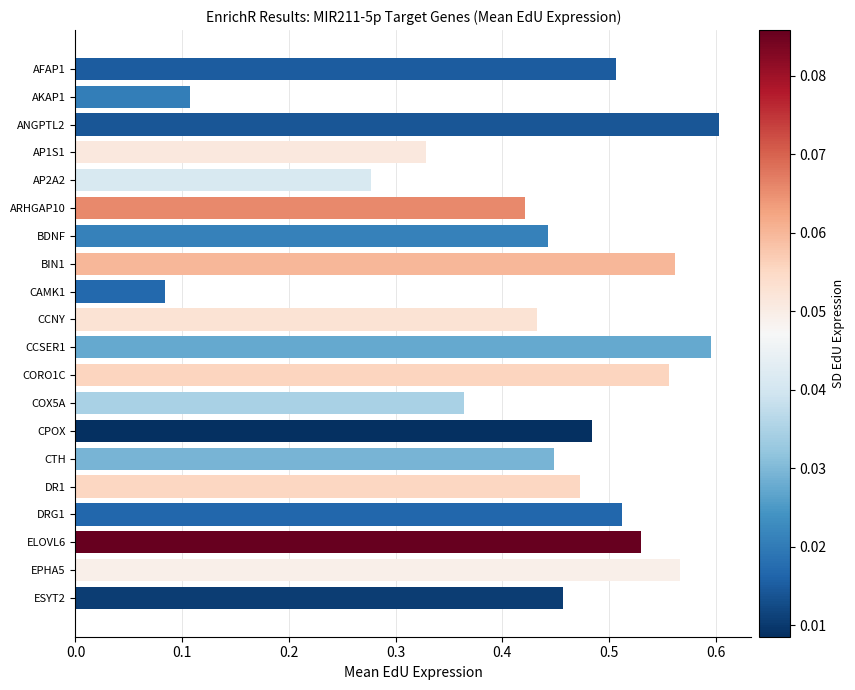

At which category does the chart reach its minimum across all series?

CAMK1